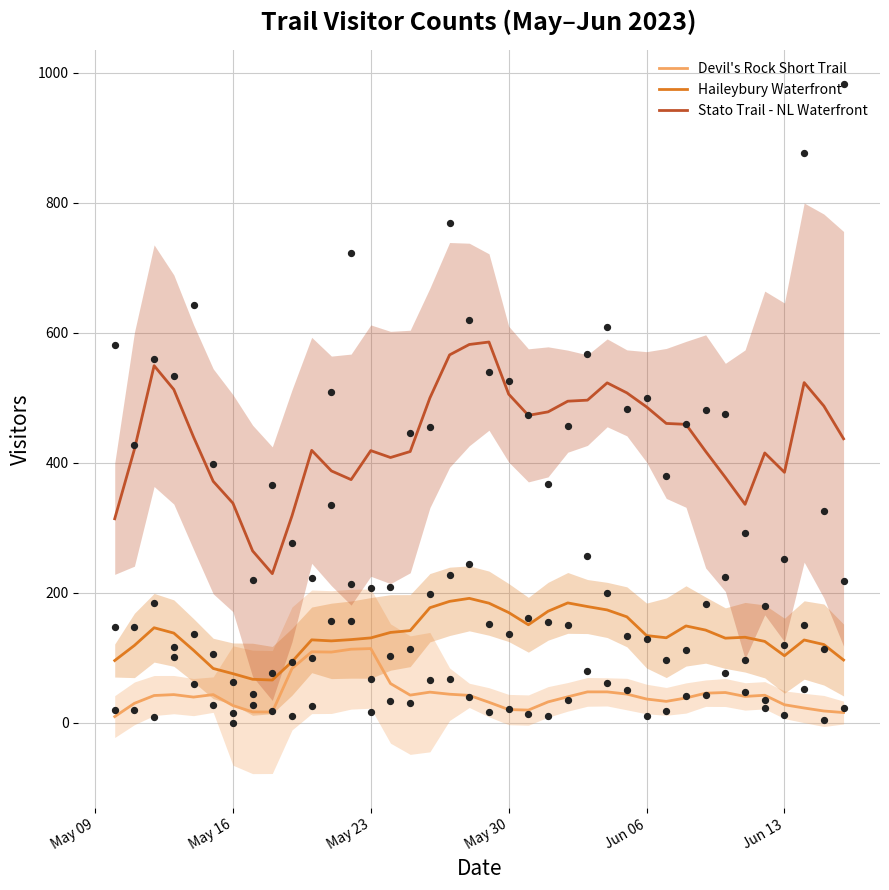

Which series has the largest total across all categories?

Stato Trail - NL Waterfront